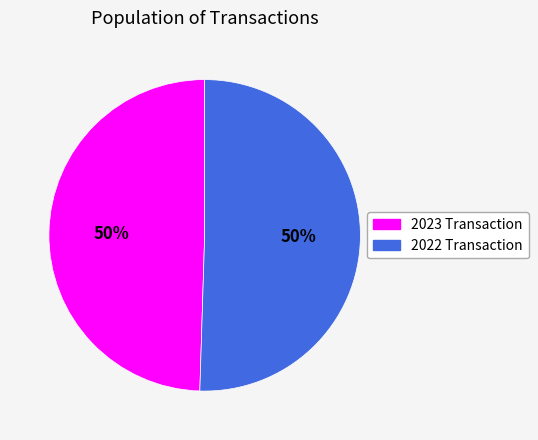

To the nearest percent, what is the average slice percentage?

50%